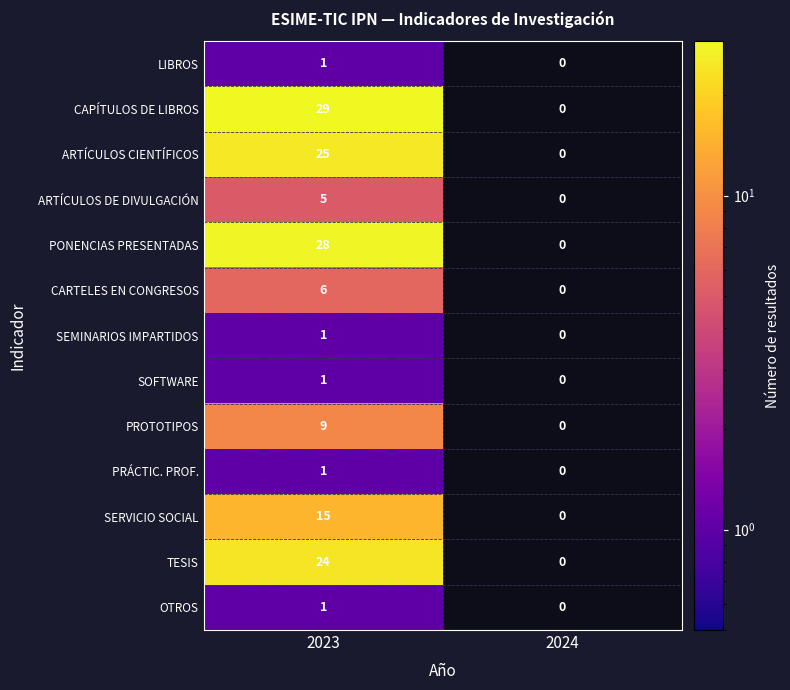

Rank the categories by SERVICIO SOCIAL value from highest to lowest.

2023, 2024